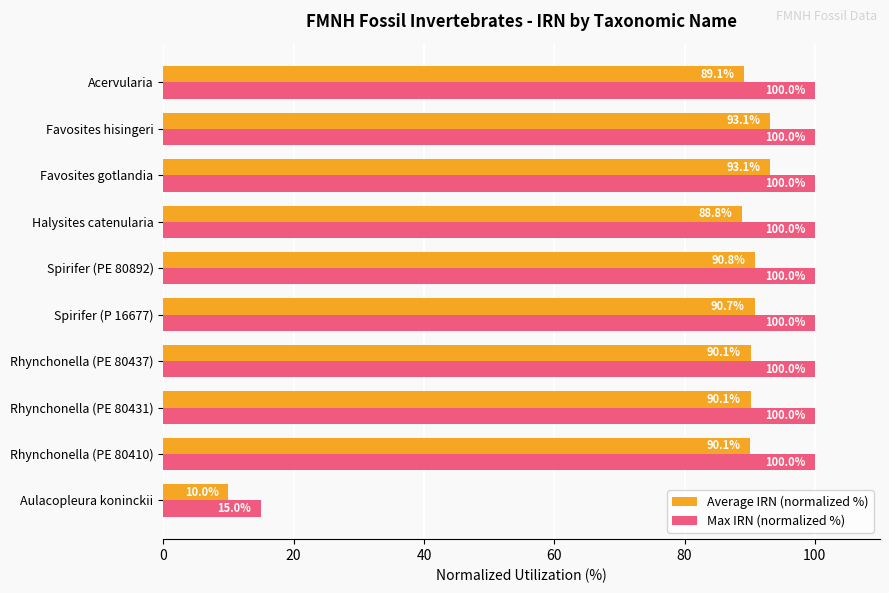

Is it true that Max IRN (normalized %) equals 100.0 at Rhynchonella (PE 80431)?

True